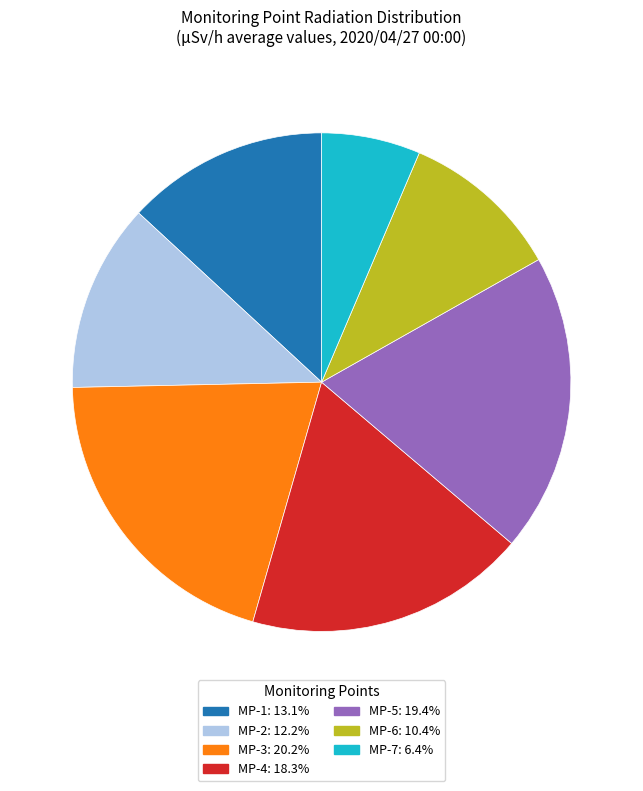

Does any single category account for the majority?

No